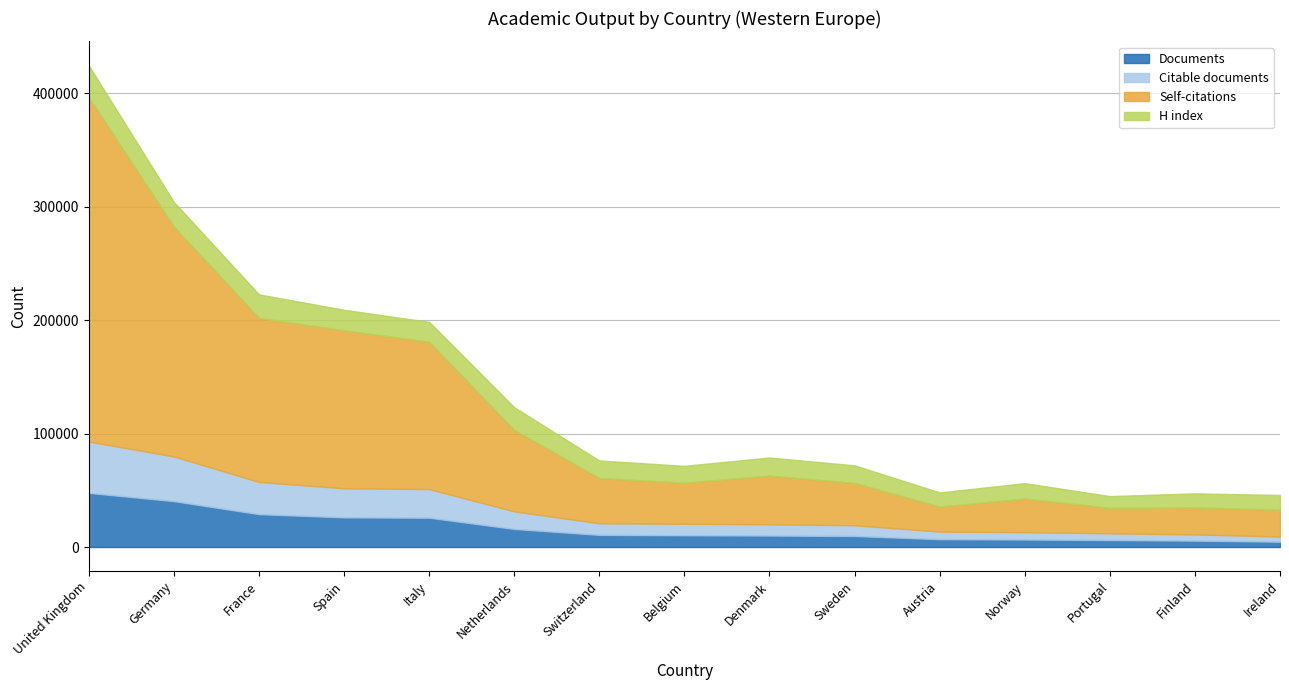

True or false: Documents has a value of 28099 at United Kingdom.

False